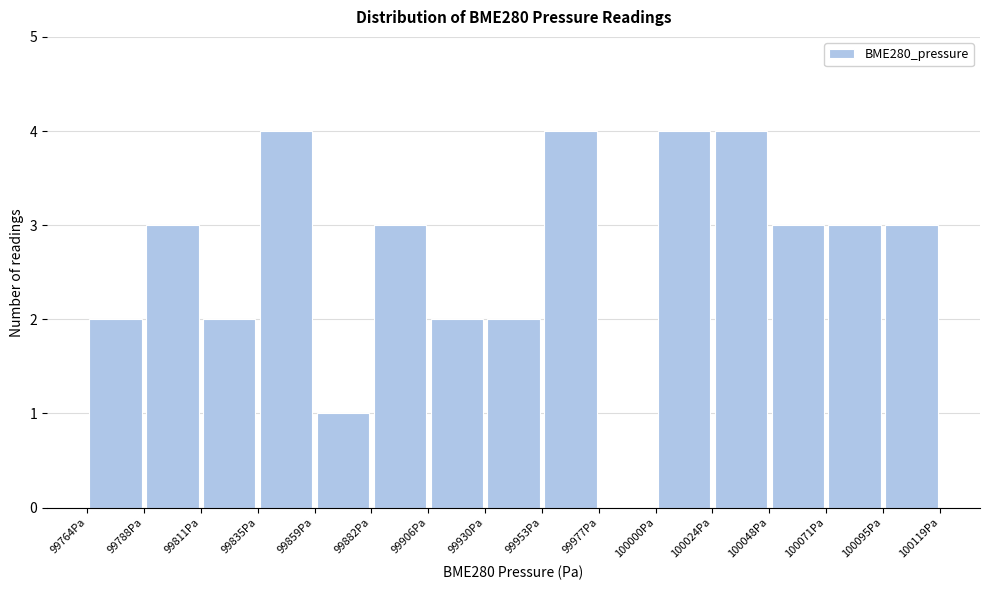

What is the height of the bar covering 99955 to 99975 on the x-axis? Neither the bar edges nor the heights are printed on the chart, so give them approximately, as read against the axes.

4